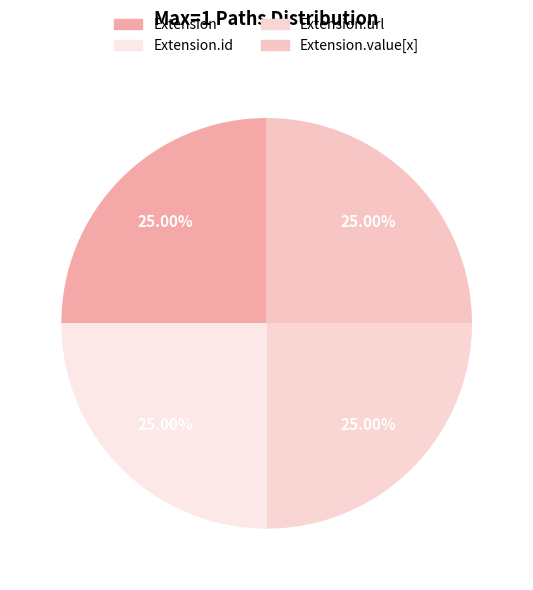

How many segments does this pie chart have?

4